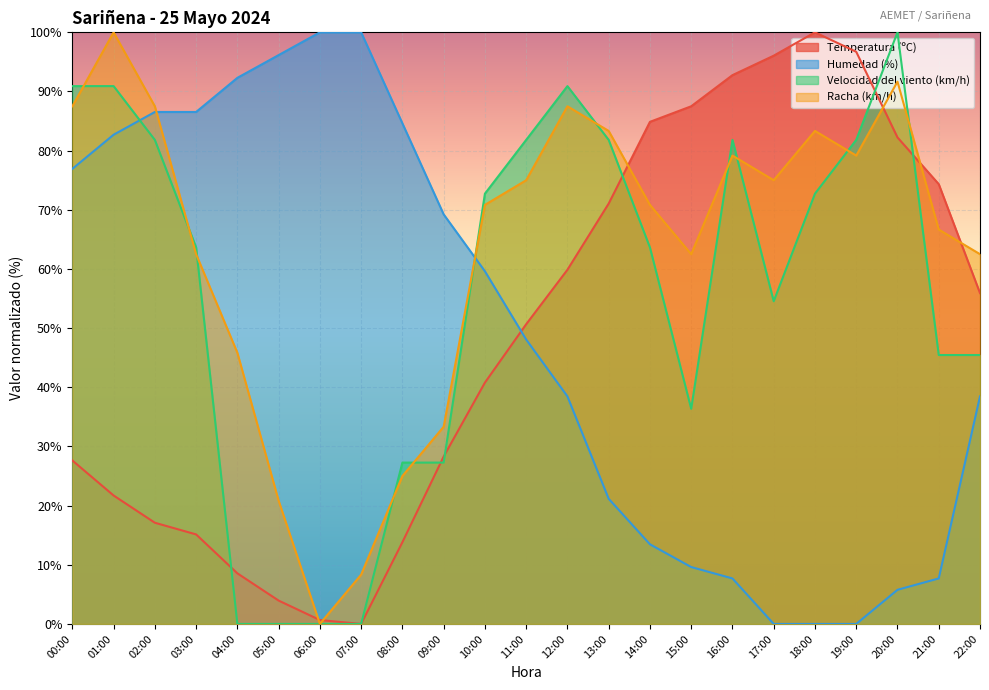

Reading left to right, transcribe all the data shown in this chart.

Temperatura (ºC): 00:00=27.6	01:00=21.7	02:00=17.1	03:00=15.1	04:00=8.6	05:00=3.9	06:00=0.7	07:00=0.0	08:00=13.8	09:00=28.3	10:00=40.8	11:00=50.7	12:00=59.9	13:00=71.1	14:00=84.9	15:00=87.5	16:00=92.8	17:00=96.1	18:00=100.0	19:00=96.7	20:00=82.2	21:00=74.3	22:00=55.9
Humedad (%): 00:00=76.9	01:00=82.7	02:00=86.5	03:00=86.5	04:00=92.3	05:00=96.2	06:00=100.0	07:00=100.0	08:00=84.6	09:00=69.2	10:00=59.6	11:00=48.1	12:00=38.5	13:00=21.2	14:00=13.5	15:00=9.6	16:00=7.7	17:00=0.0	18:00=0.0	19:00=0.0	20:00=5.8	21:00=7.7	22:00=38.5
Velocidad del viento (km/h): 00:00=90.9	01:00=90.9	02:00=81.8	03:00=63.6	04:00=0.0	05:00=0.0	06:00=0.0	07:00=0.0	08:00=27.3	09:00=27.3	10:00=72.7	11:00=81.8	12:00=90.9	13:00=81.8	14:00=63.6	15:00=36.4	16:00=81.8	17:00=54.5	18:00=72.7	19:00=81.8	20:00=100.0	21:00=45.5	22:00=45.5
Racha (km/h): 00:00=87.5	01:00=100.0	02:00=87.5	03:00=62.5	04:00=45.8	05:00=20.8	06:00=0.0	07:00=8.3	08:00=25.0	09:00=33.3	10:00=70.8	11:00=75.0	12:00=87.5	13:00=83.3	14:00=70.8	15:00=62.5	16:00=79.2	17:00=75.0	18:00=83.3	19:00=79.2	20:00=91.7	21:00=66.7	22:00=62.5